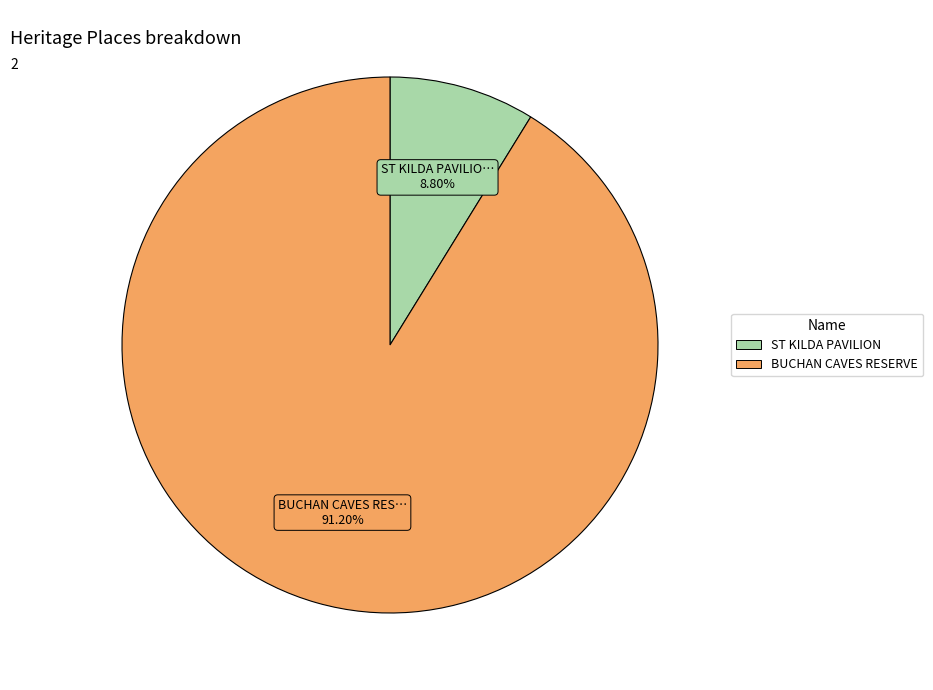

What is the smallest slice in the pie chart?

ST KILDA PAVILION